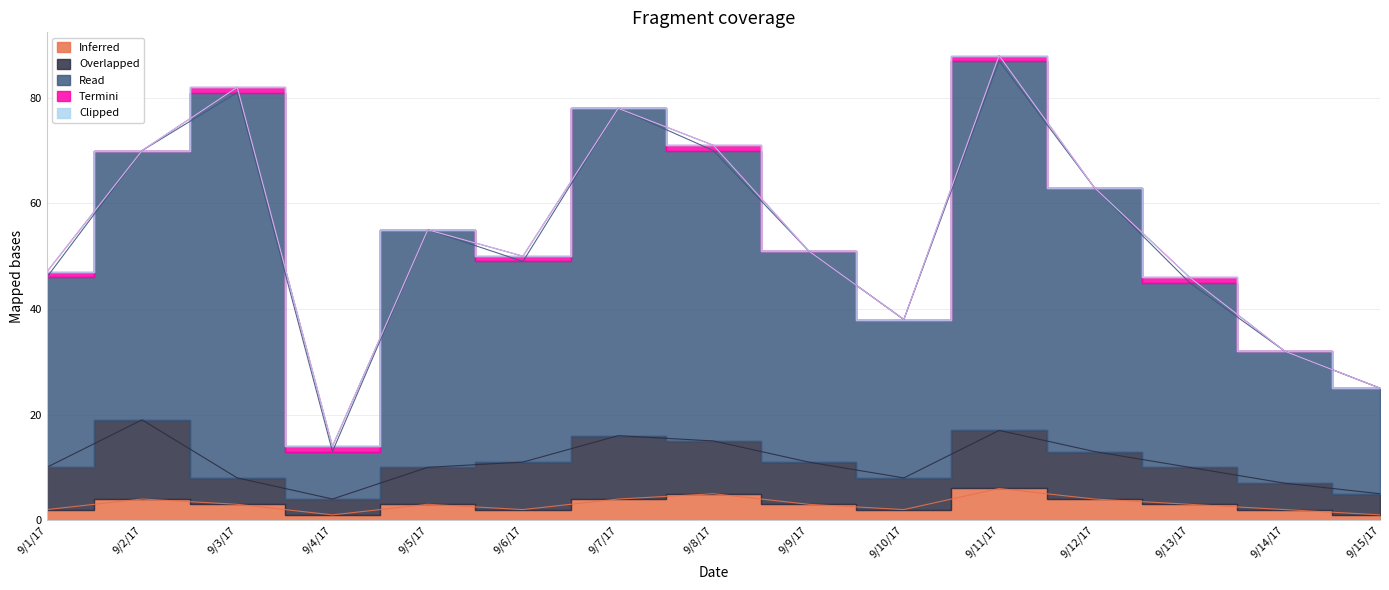

True or false: Clipped has more than 1 points higher than both neighbors.

False